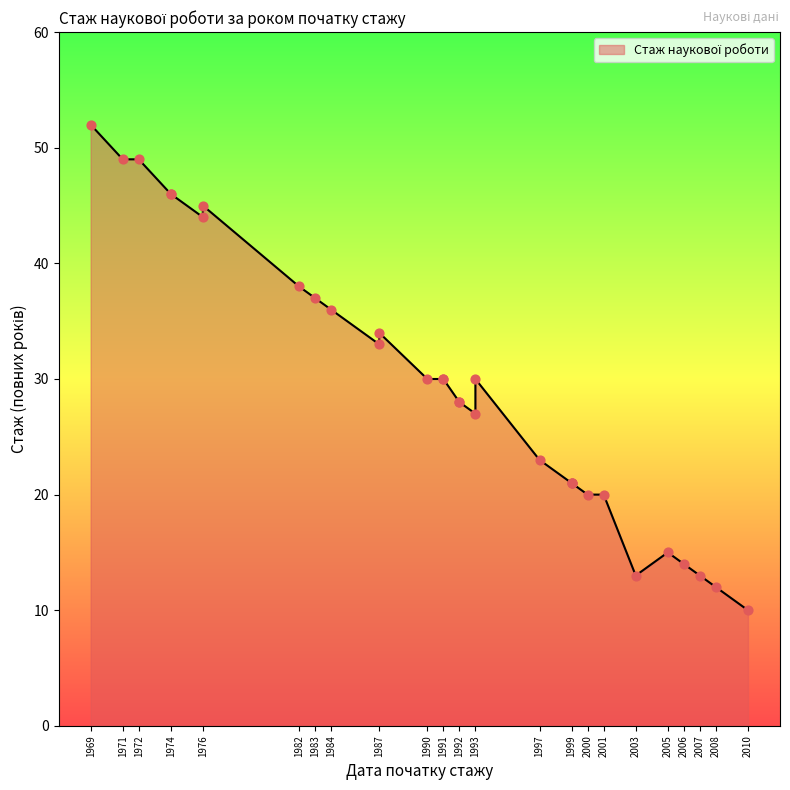

What is the change in value from 1974 to 1993?

-16